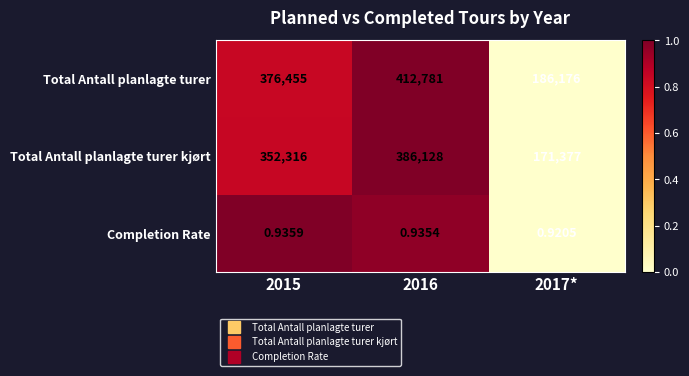

Rank the series by their maximum value, from highest to lowest.

Total Antall planlagte turer, Total Antall planlagte turer kjørt, Completion Rate